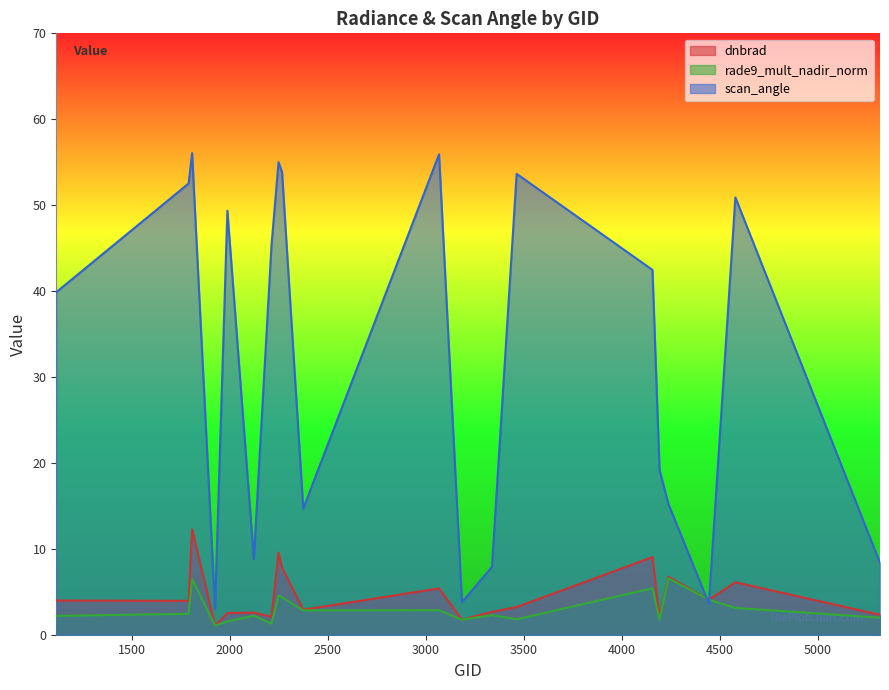

Which label corresponds to the smallest value in the chart?

1925